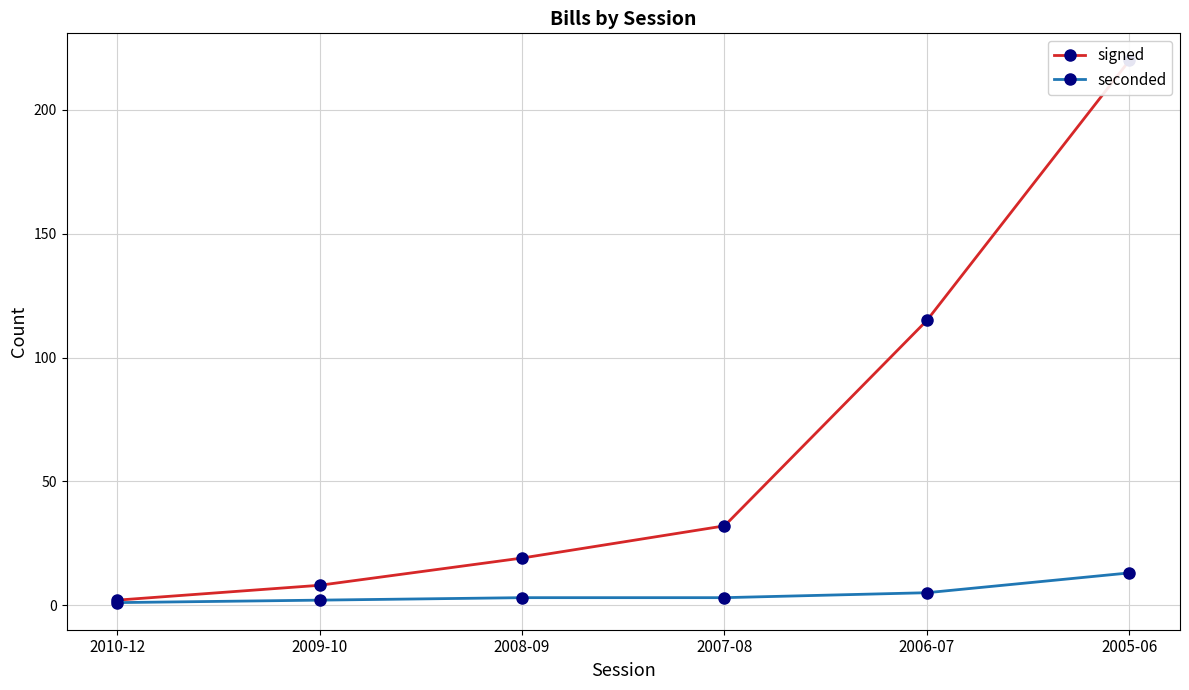

What is the label of the 4th point from the right?

2008-09